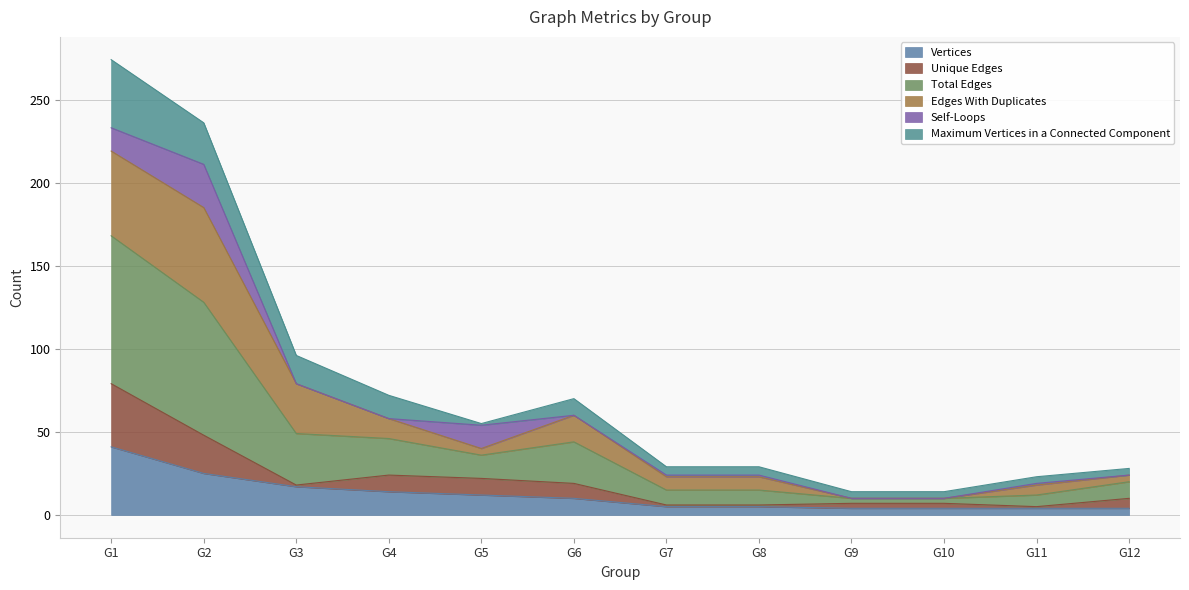

True or false: Vertices has a value of 68 at G1.

False